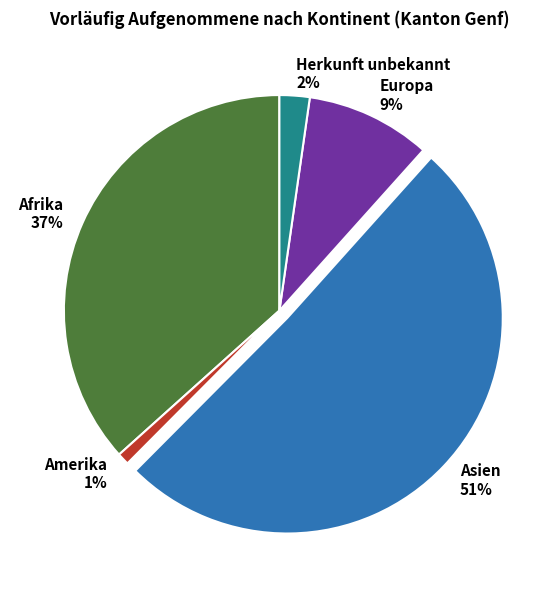

True or false: Afrika accounts for 37% of the total.

True